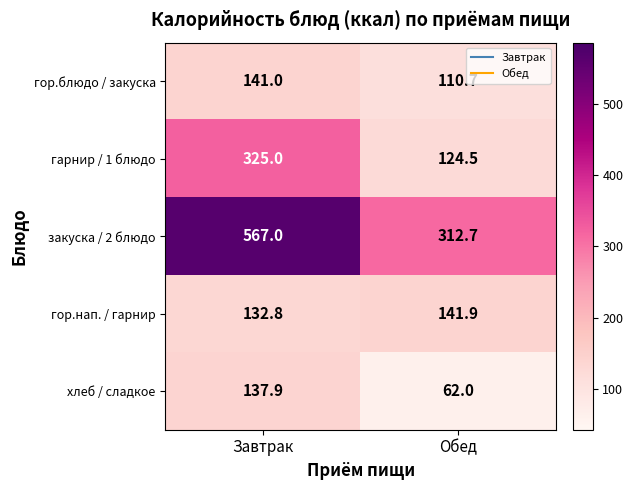

What is the difference between the гор.нап. / гарнир values at Завтрак and Обед?

9.1